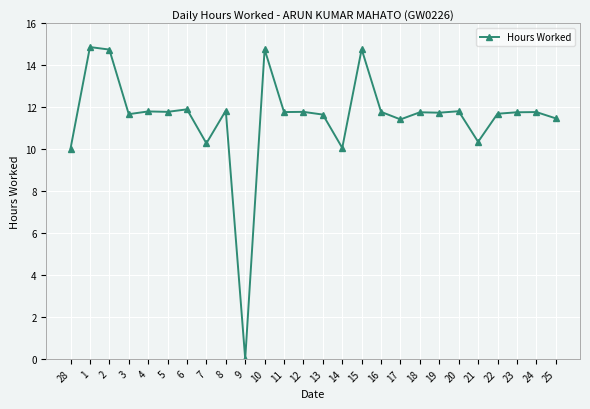

True or false: there are more than 1 points higher than both neighbors.

True